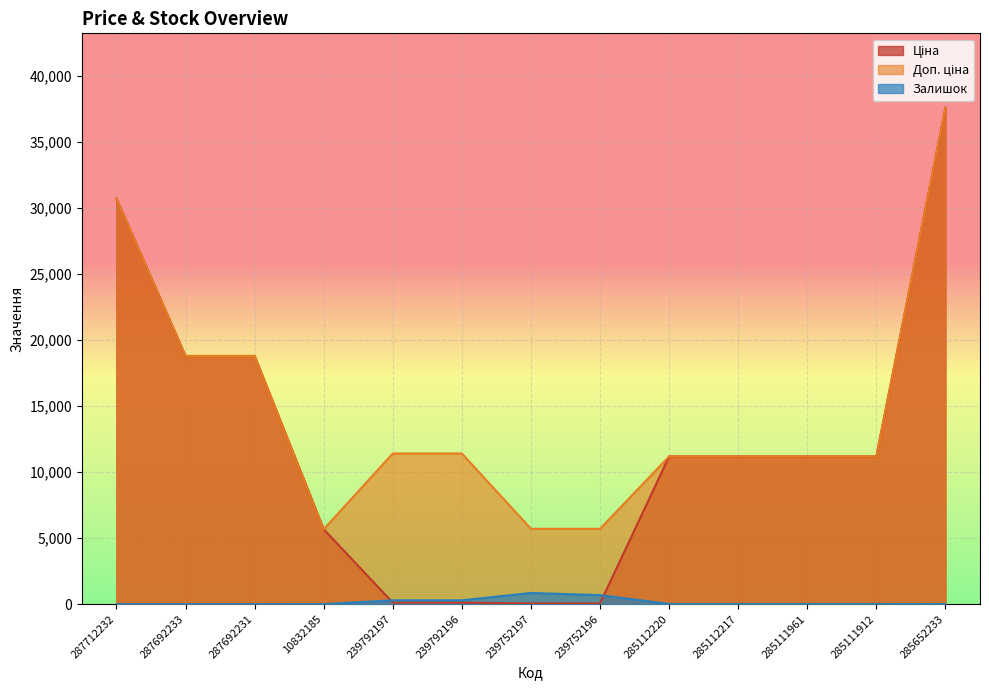

Reading left to right, list all the values displayed in this chart.

Ціна: 30717.1	18796.8	18796.8	5673.8	114.1	114.1	57.0	57.0	11188.2	11188.2	11188.2	11188.2	37593.6
Доп. ціна: 30717.1	18796.8	18796.8	5673.8	11410.0	11410.0	5705.0	5705.0	11188.2	11188.2	11188.2	11188.2	37593.6
Залишок: 0.0	0.0	0.0	4.0	289.0	290.0	845.0	683.0	17.0	17.0	17.0	15.0	13.0